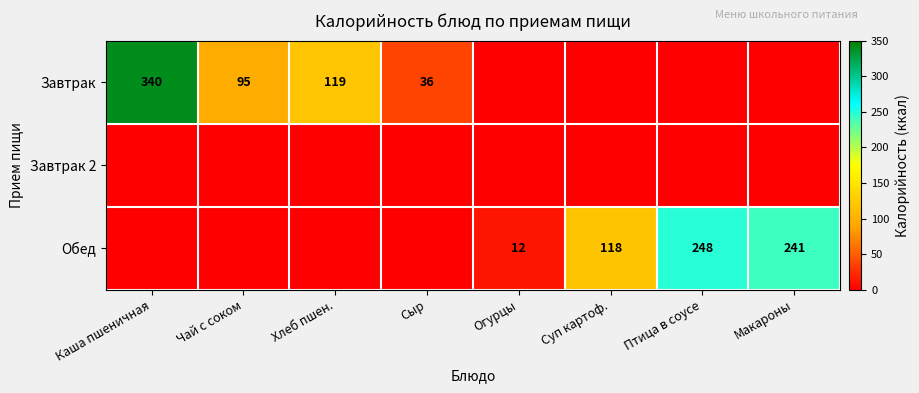

True or false: Обед has a value of 248 at Птица в соусе.

True